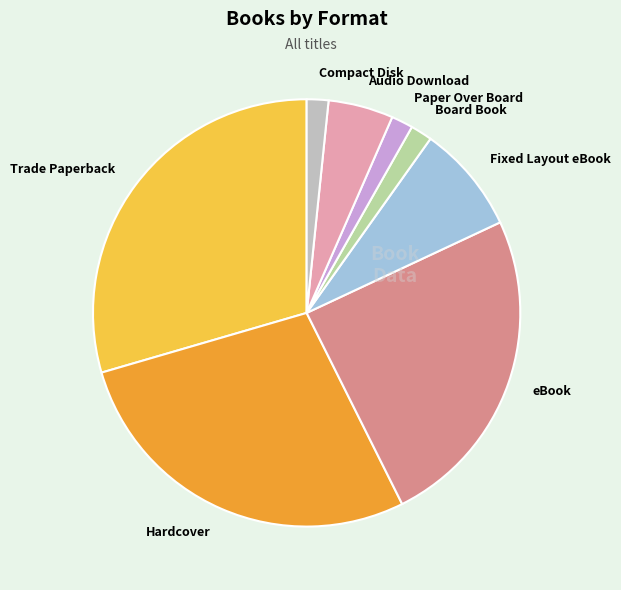

Between Compact Disk and Hardcover, which is larger?

Hardcover